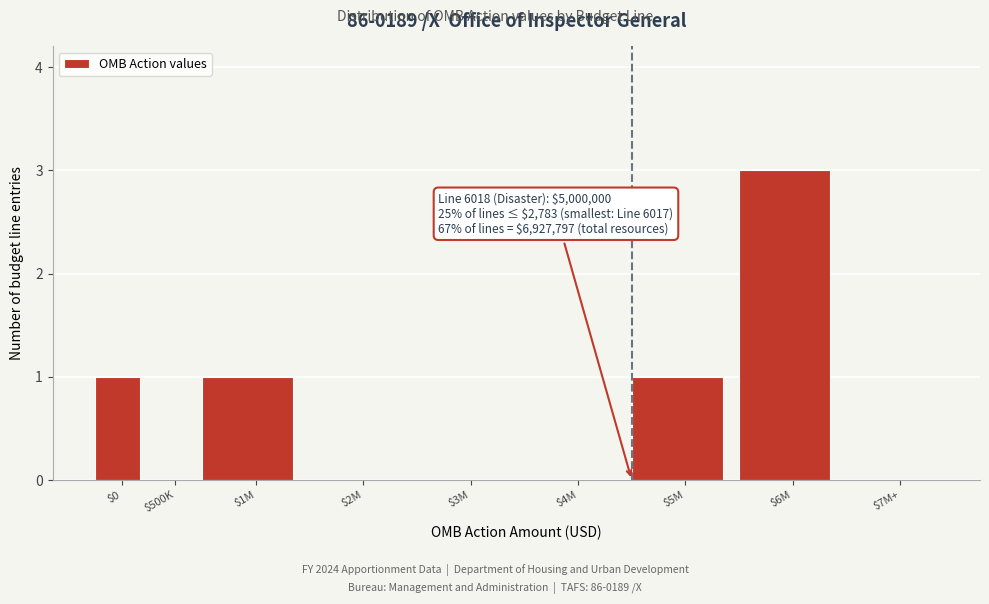

What is the approximate value at $6M?

3